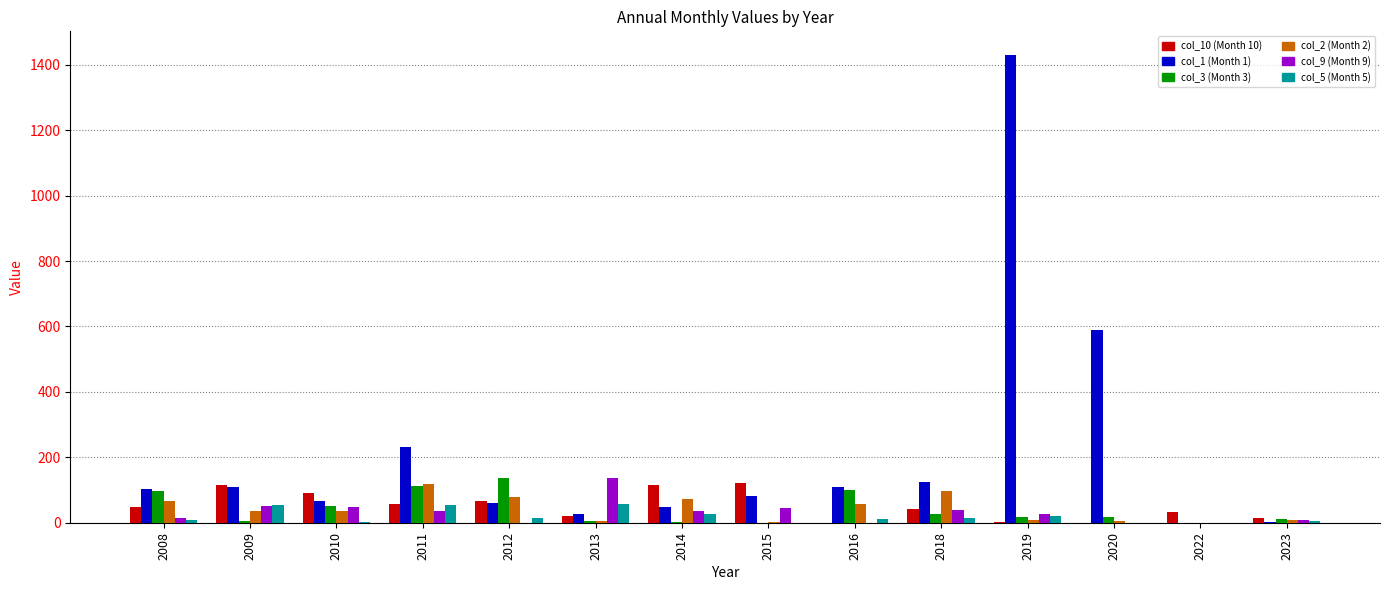

Are the bars horizontal?

No